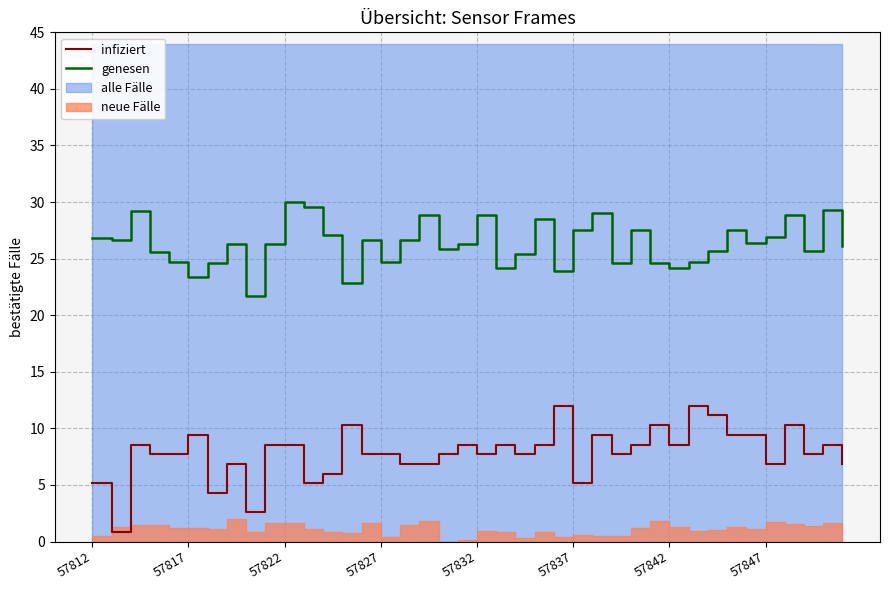

The genesen series shows 27.5 at 57837. True or false?

True